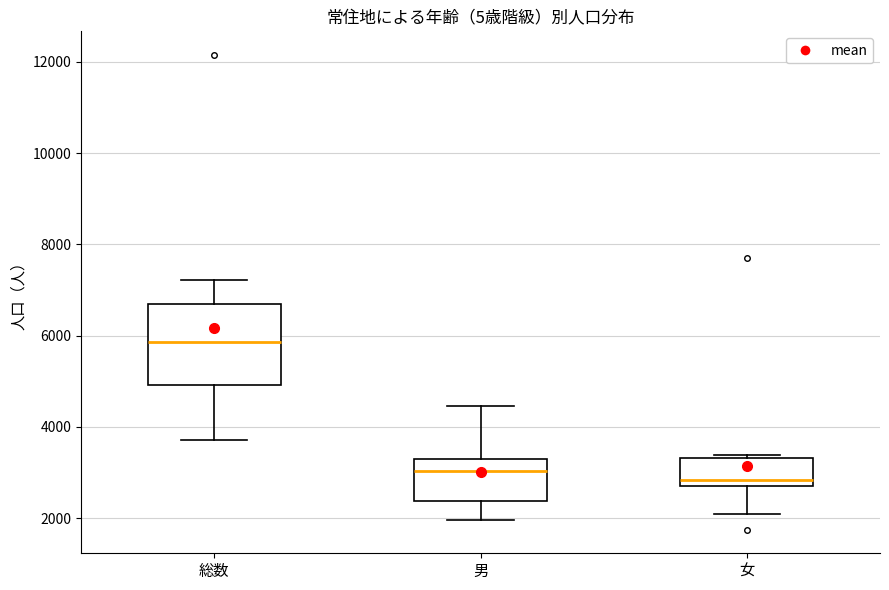

Reading left to right, transcribe this box plot: for each box, give where its median line is, the range the box spans, and where its two whiskers end, as read against the y-axis. The values are not printed on the chart, so give them approximately, as read against the axis.

総数: median 5800, box 5000 to 6600, whiskers 3800 to 7200
男: median 3000, box 2400 to 3400, whiskers 2000 to 4400
女: median 2800, box 2600 to 3400, whiskers 2000 to 3400 (just above the box's upper edge)